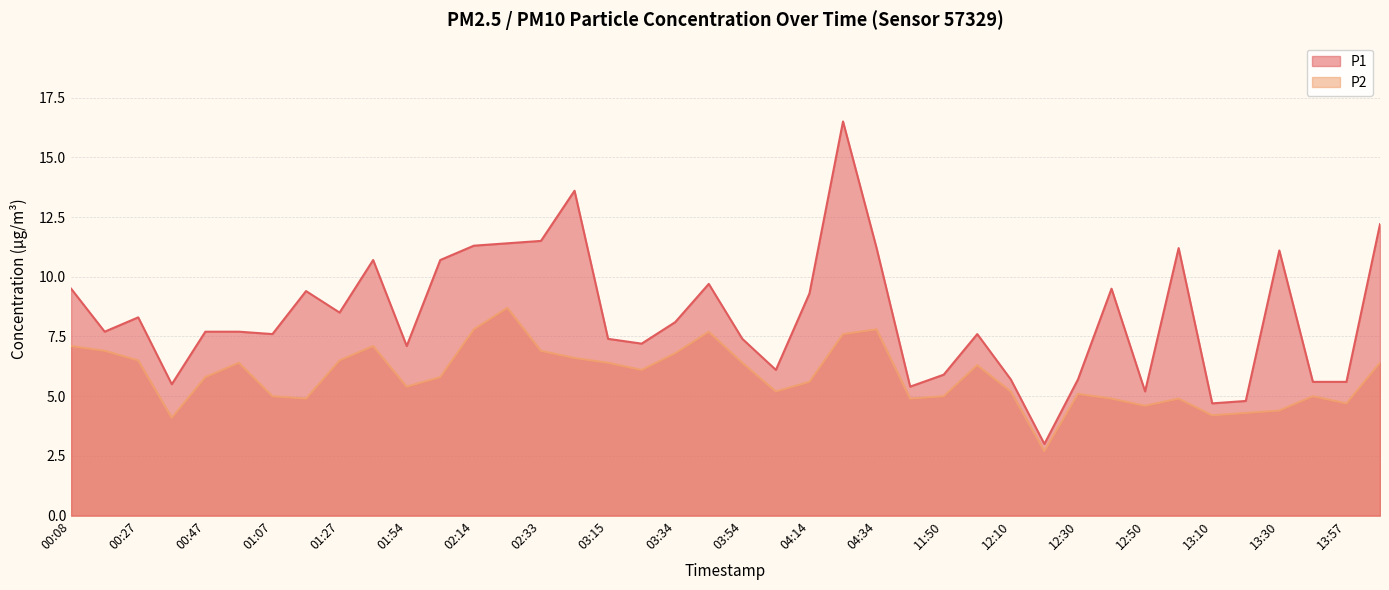

Is it true that P2 equals 6.5 at 13:00?

False